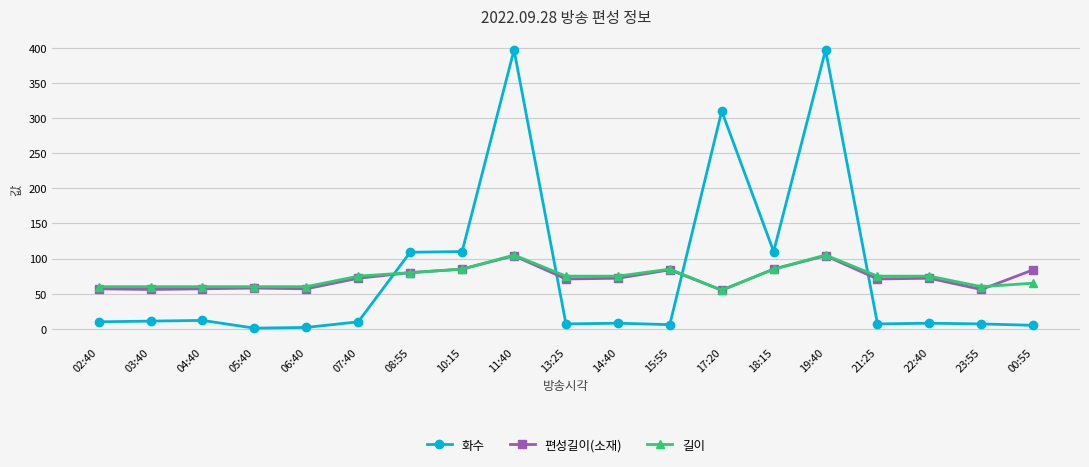

True or false: 길이 has a value of 20 at 13:25.

False